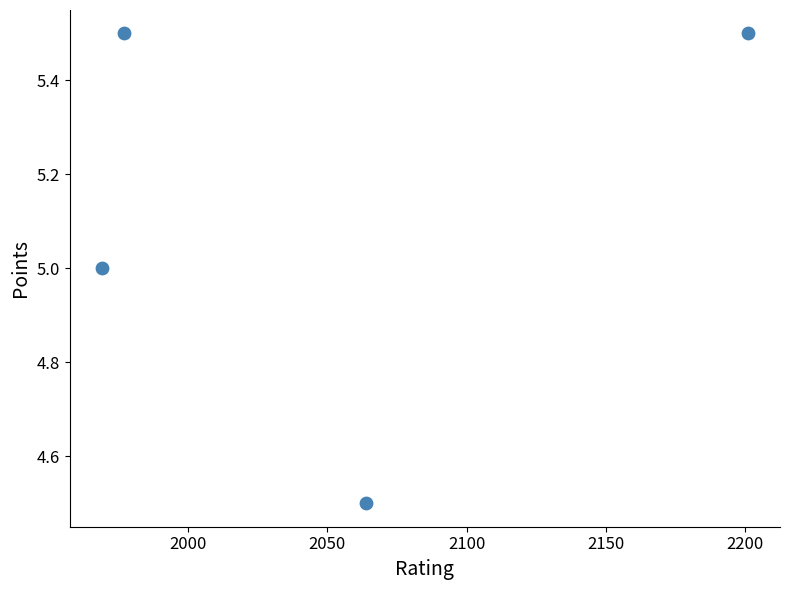

What is the range of Y values (max minus min)?

1.0